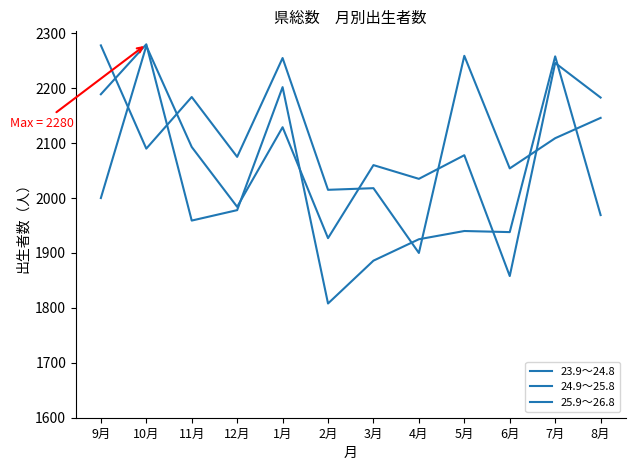

Is it true that 25.9～26.8 equals 4000 at 7月?

False